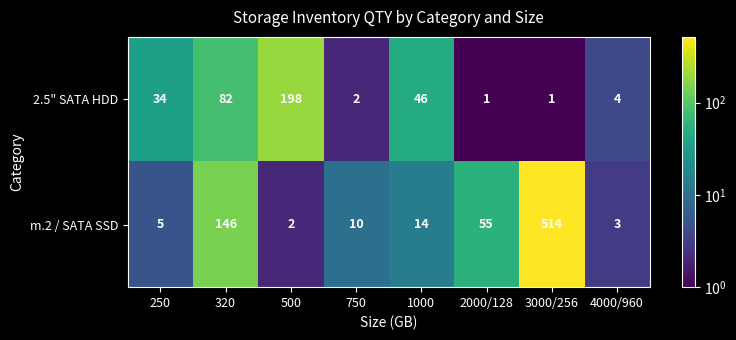

Reading right to left, transcribe all the data shown in this chart.

2.5" SATA HDD: 4	1	1	46	2	198	82	34
m.2 / SATA SSD: 3	514	55	14	10	2	146	5